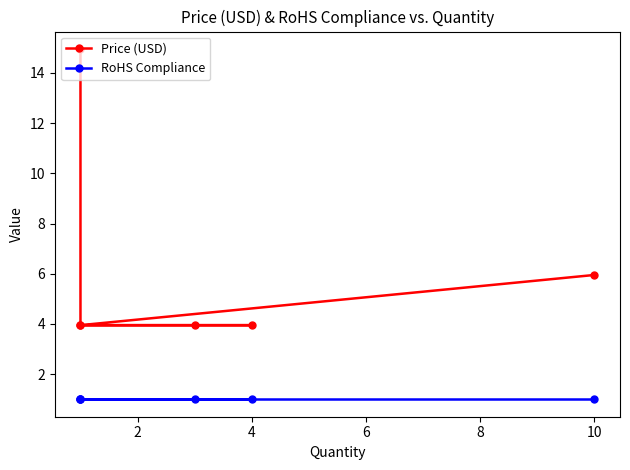

True or false: RoHS Compliance and Price (USD) cross at least once.

False